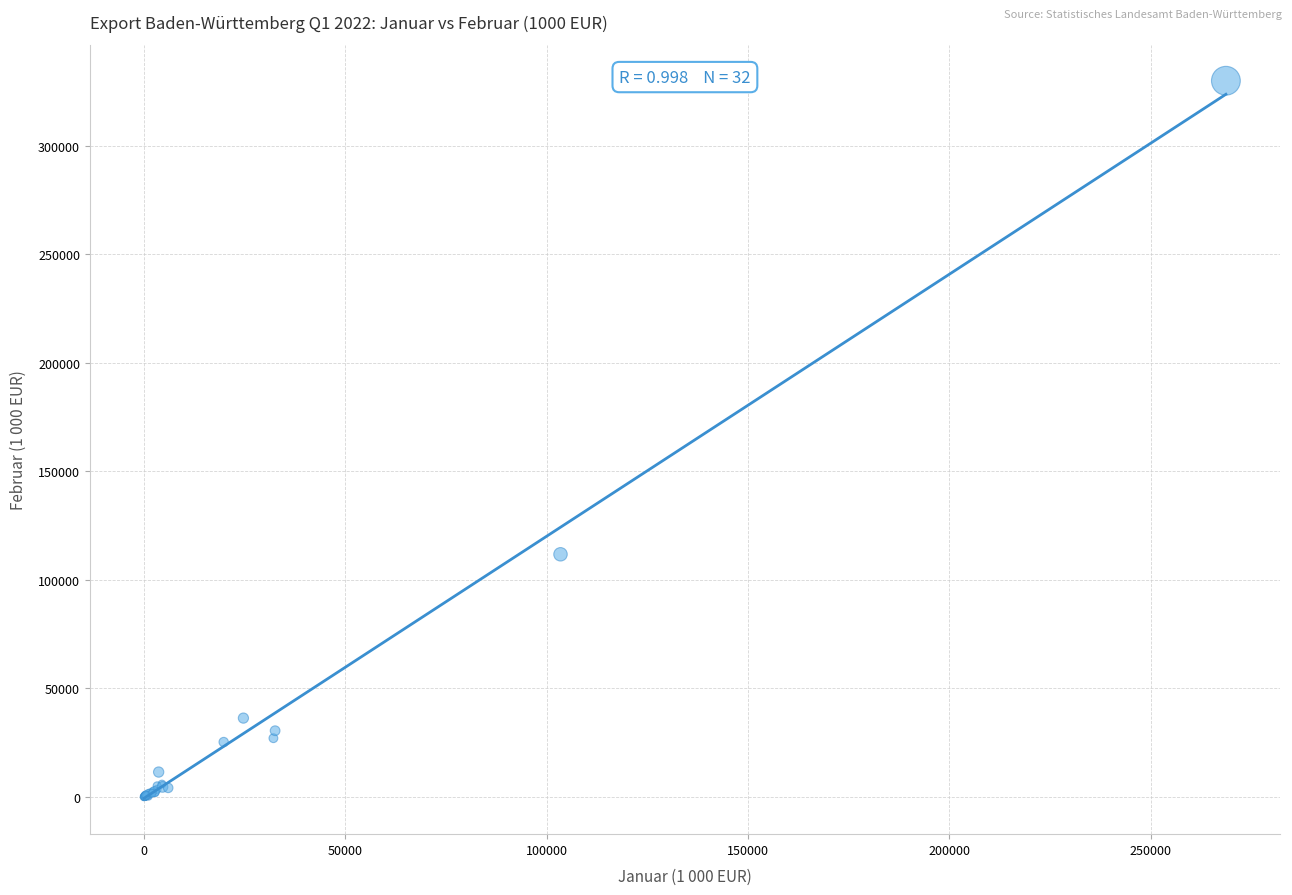

What Y value in the scatter plot is closest to 165022?

111825.6